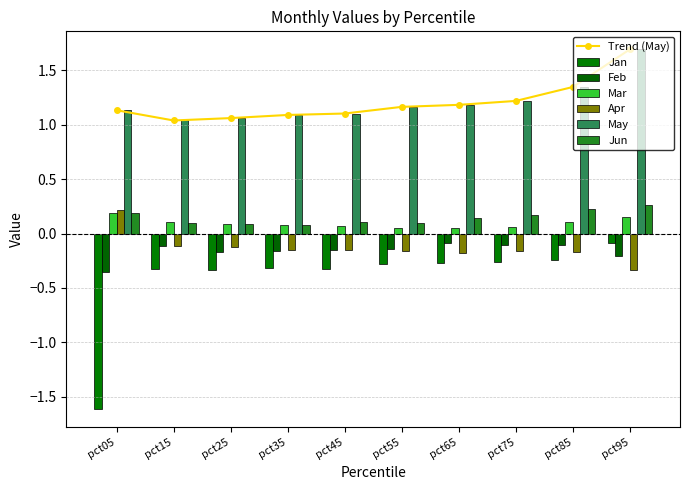

Which category has the highest value in the Feb series?

pct65